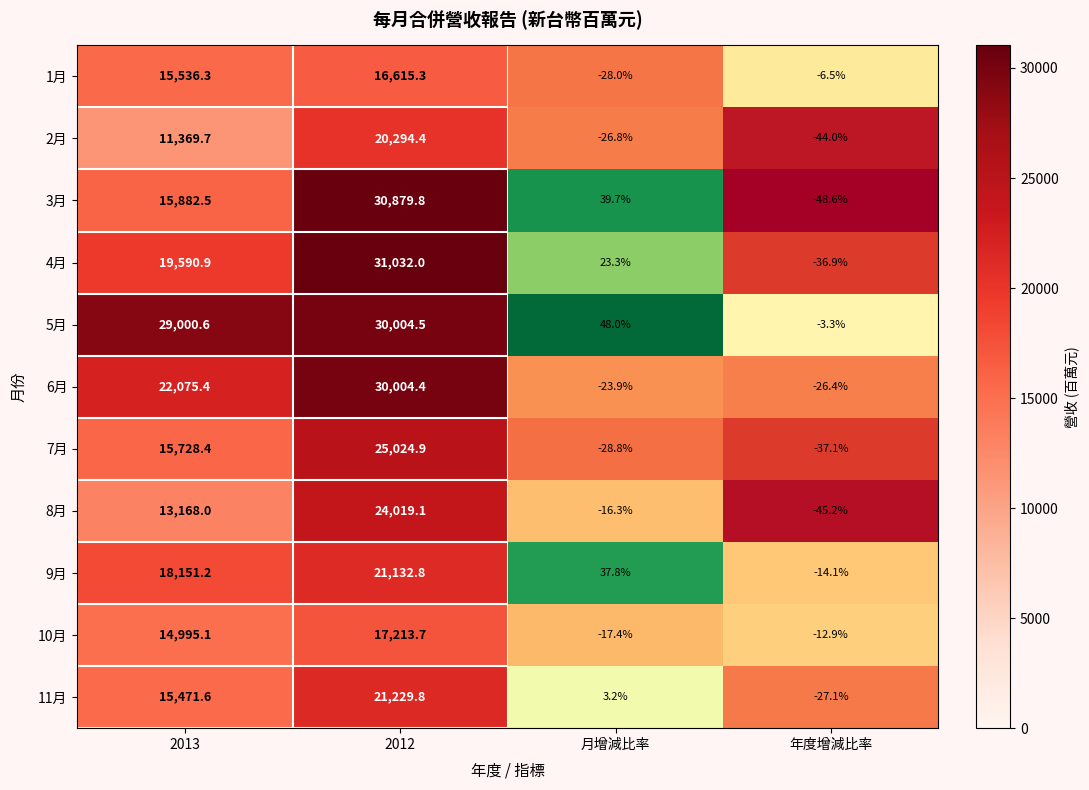

The 11月 series shows 24291.7 at 2013. True or false?

False